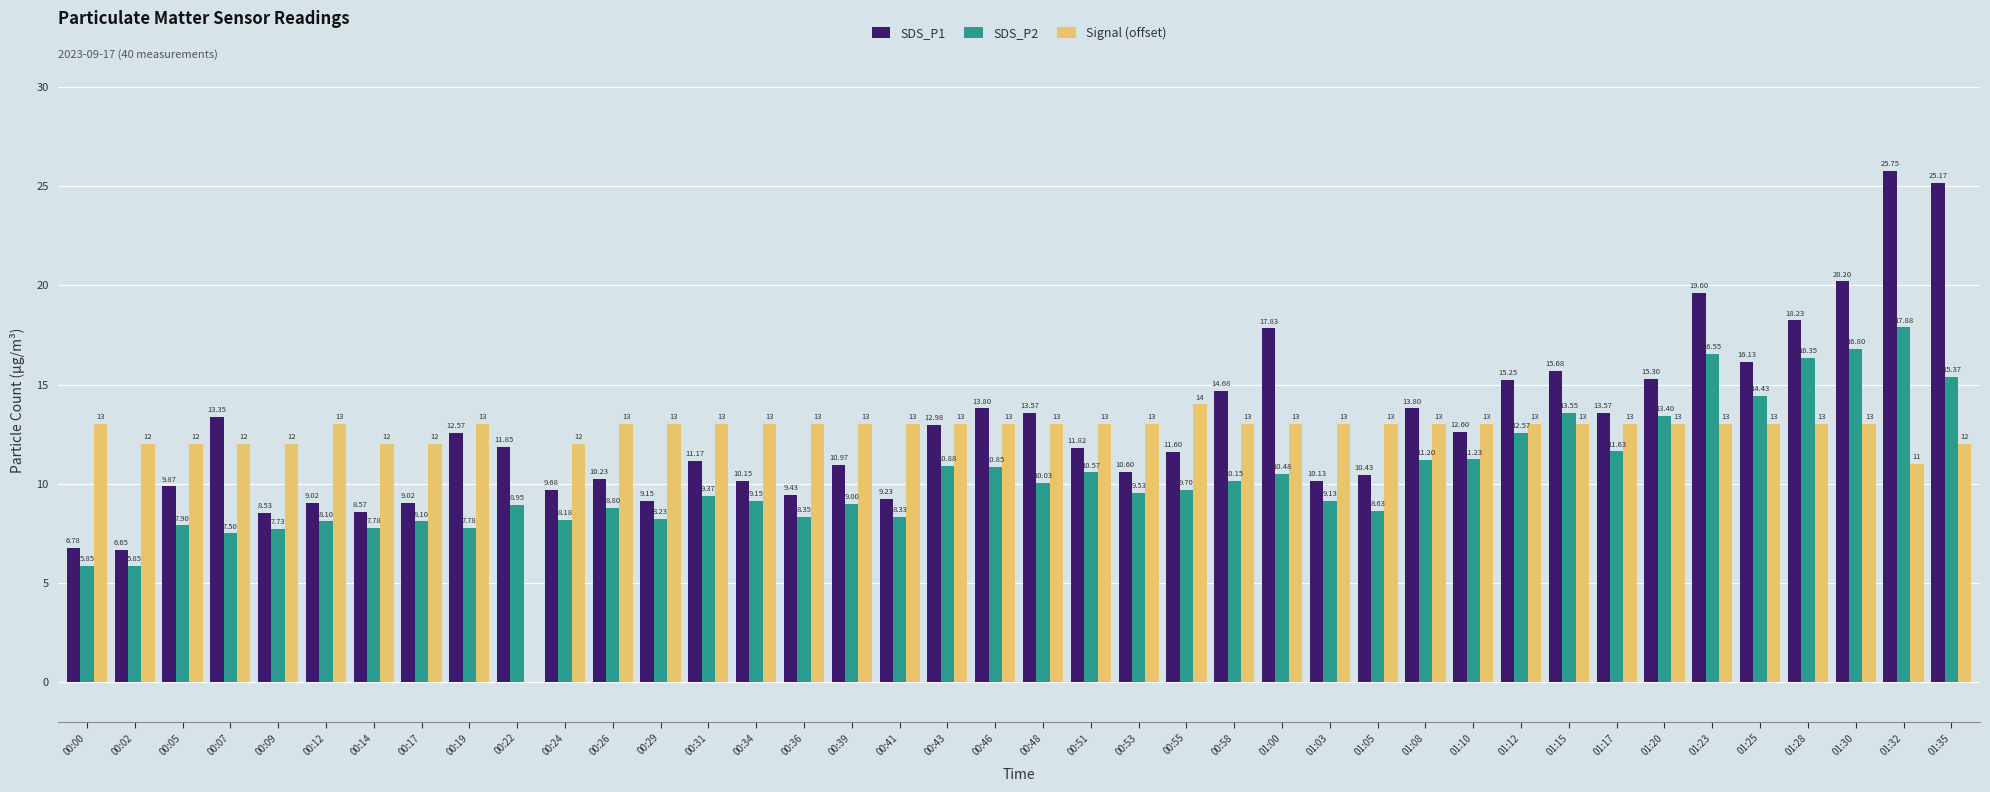

At which label is Signal (offset) closest to 7?

01:32